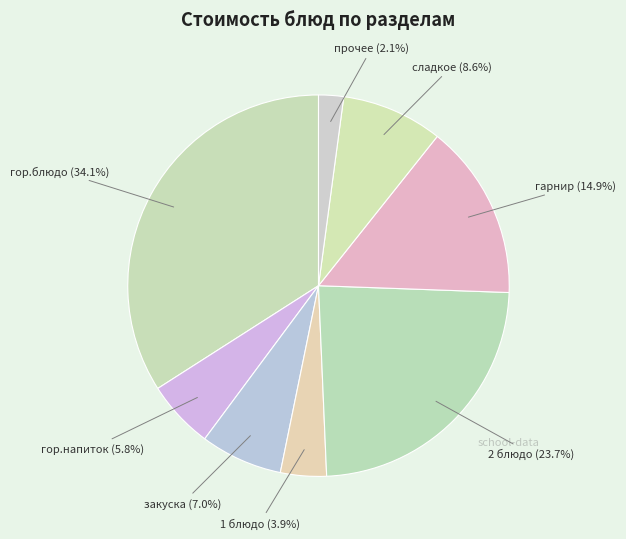

What is the total percentage of 1 блюдо (3.9%) and прочее (2.1%)?

6.0%